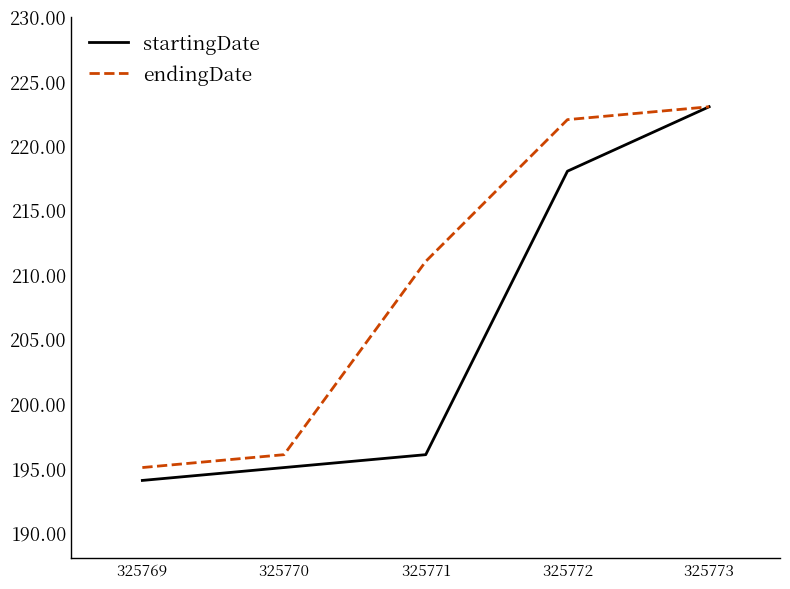

List the series in order of their overall mean, lowest first.

startingDate, endingDate